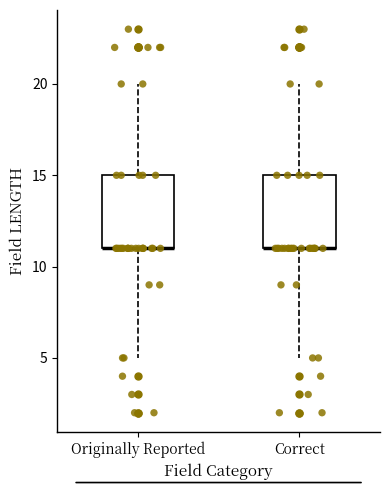

Reading left to right, transcribe this box plot: for each box, give where its median line is, the range the box spans, and where its two whiskers end, as read against the y-axis. The values are not printed on the chart, so give them approximately, as read against the axis.

Originally Reported: median 11 (drawn on the box's lower edge), box 11 to 15, whiskers 5 to 20
Correct: median 11 (drawn on the box's lower edge), box 11 to 15, whiskers 5 to 20